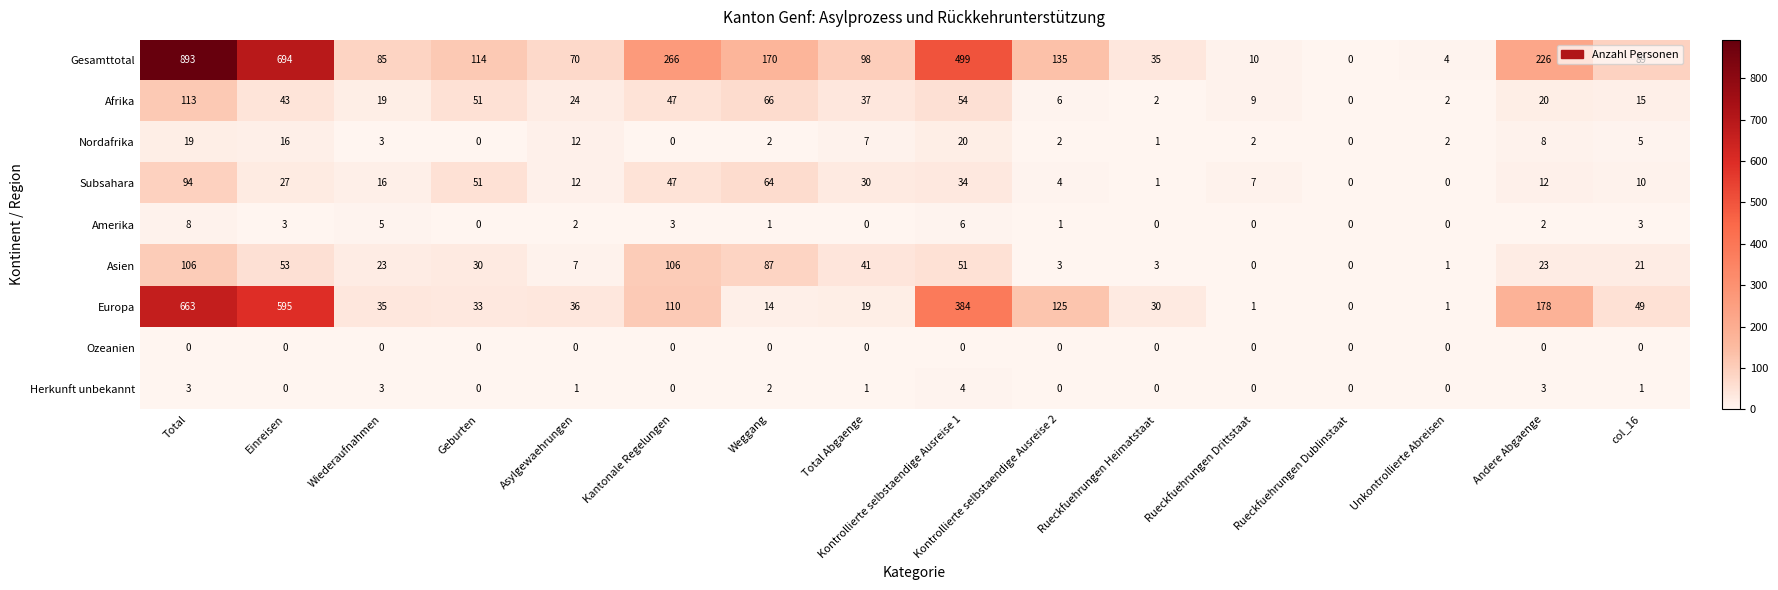

The Afrika series shows 43 at Einreisen. True or false?

True